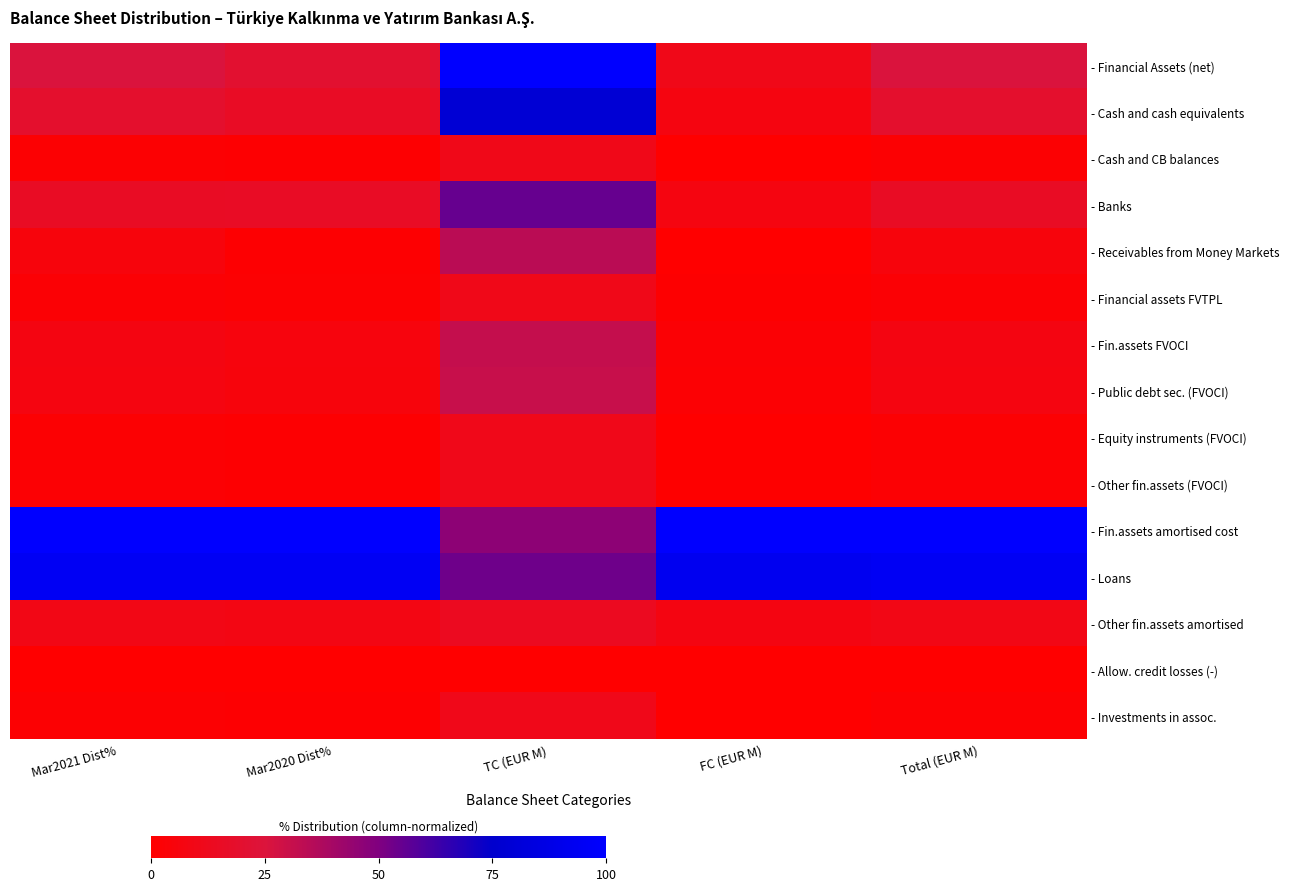

Count the number of data series in this chart.

15